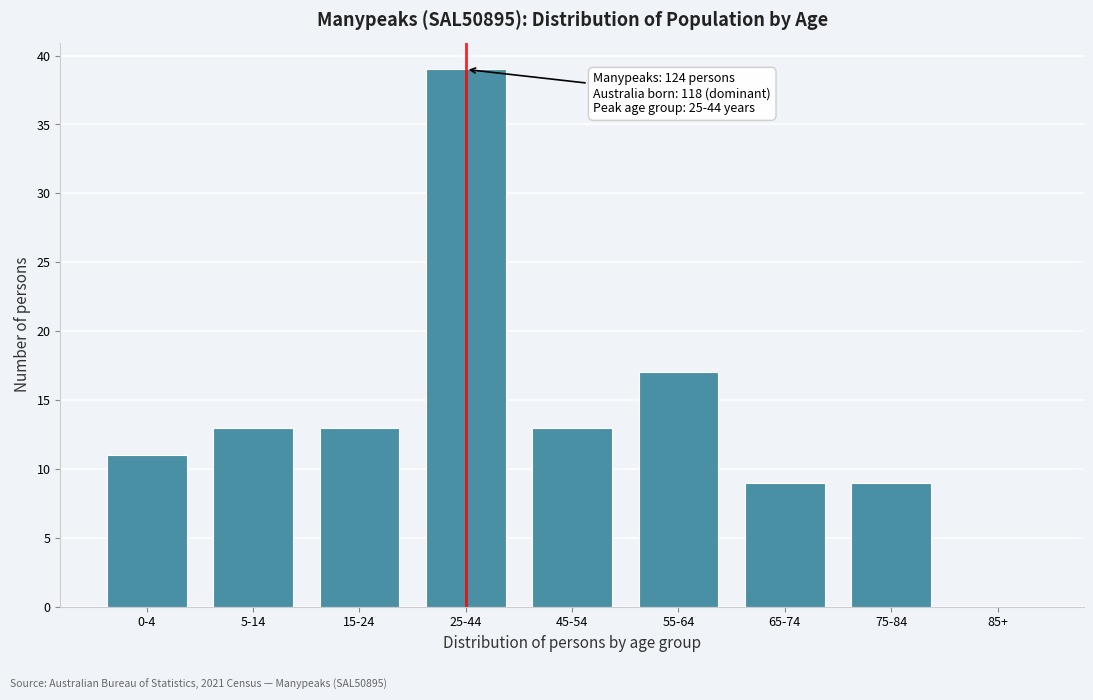

Reading right to left, list all the values displayed in this chart.

85+=0	75-84=9	65-74=9	55-64=17	45-54=13	25-44=39	15-24=13	5-14=13	0-4=11